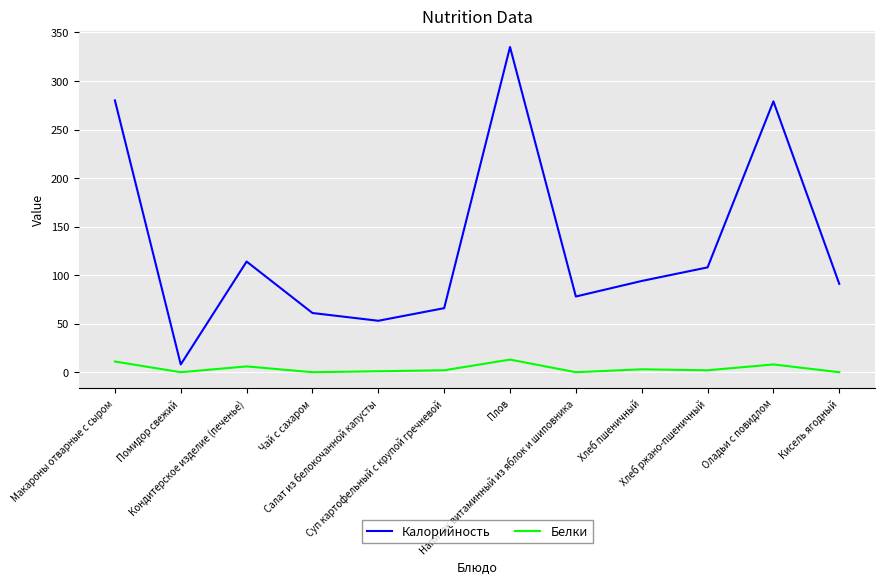

What is the difference between the maximum and minimum values in the Белки series?

13